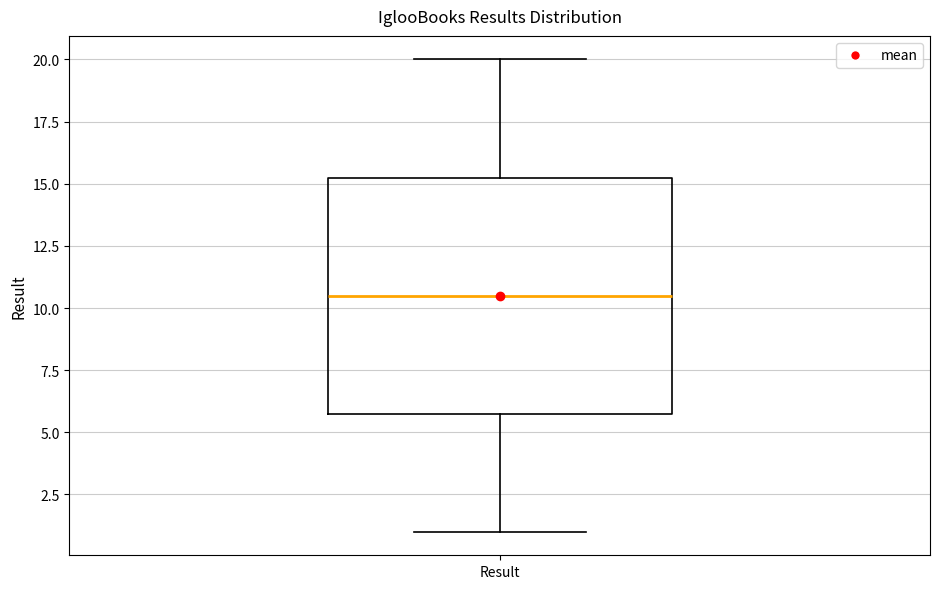

Read this box plot against the y-axis: the position of the median line, the range covered by the box, and the ends of both whiskers. The values are not printed on the chart, so give them approximately, as read against the axis.

median 10.5, box 6.0 to 15.5, whiskers 1.0 to 20.0